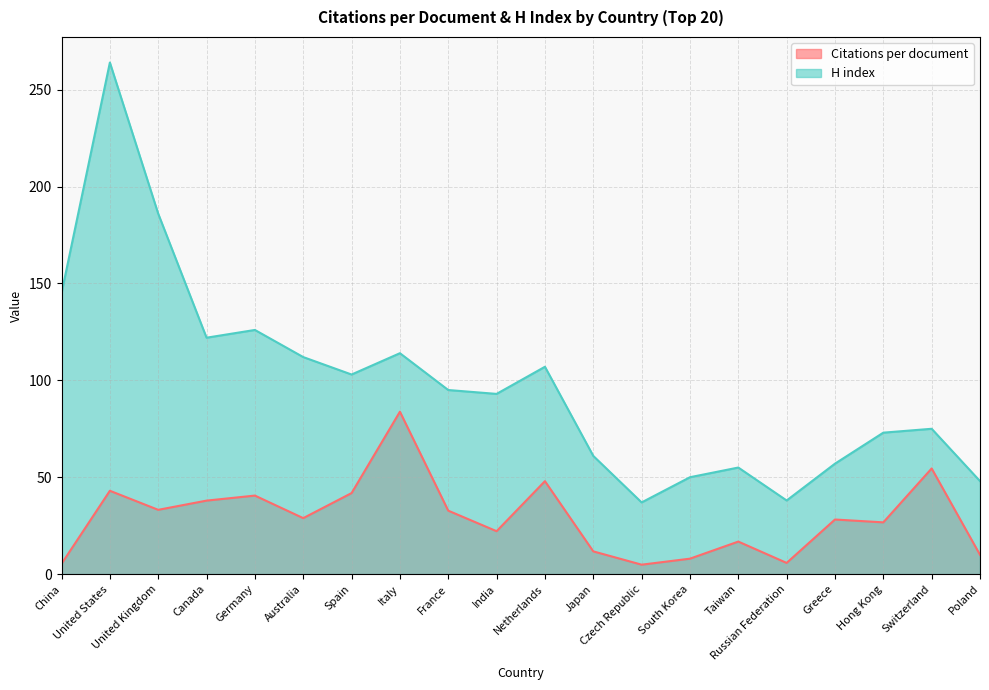

How many interior local peaks does the H index series have?

6